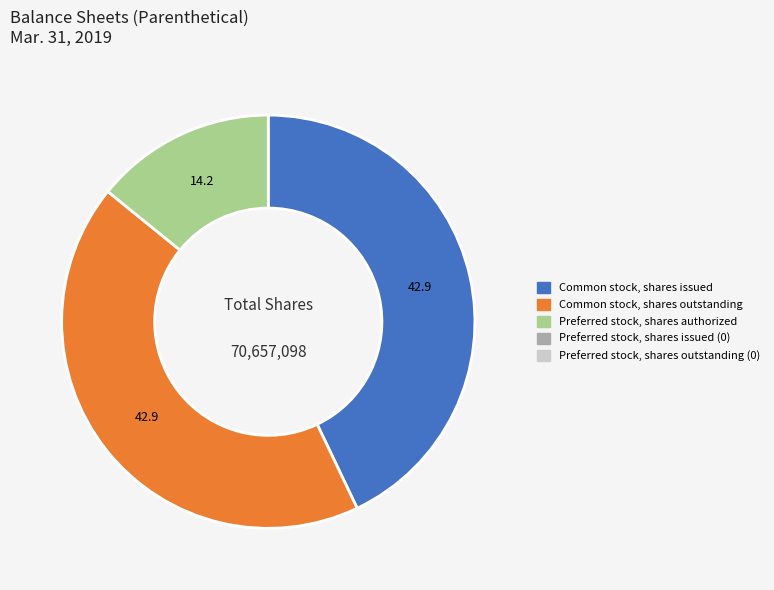

Does any single category account for the majority?

No